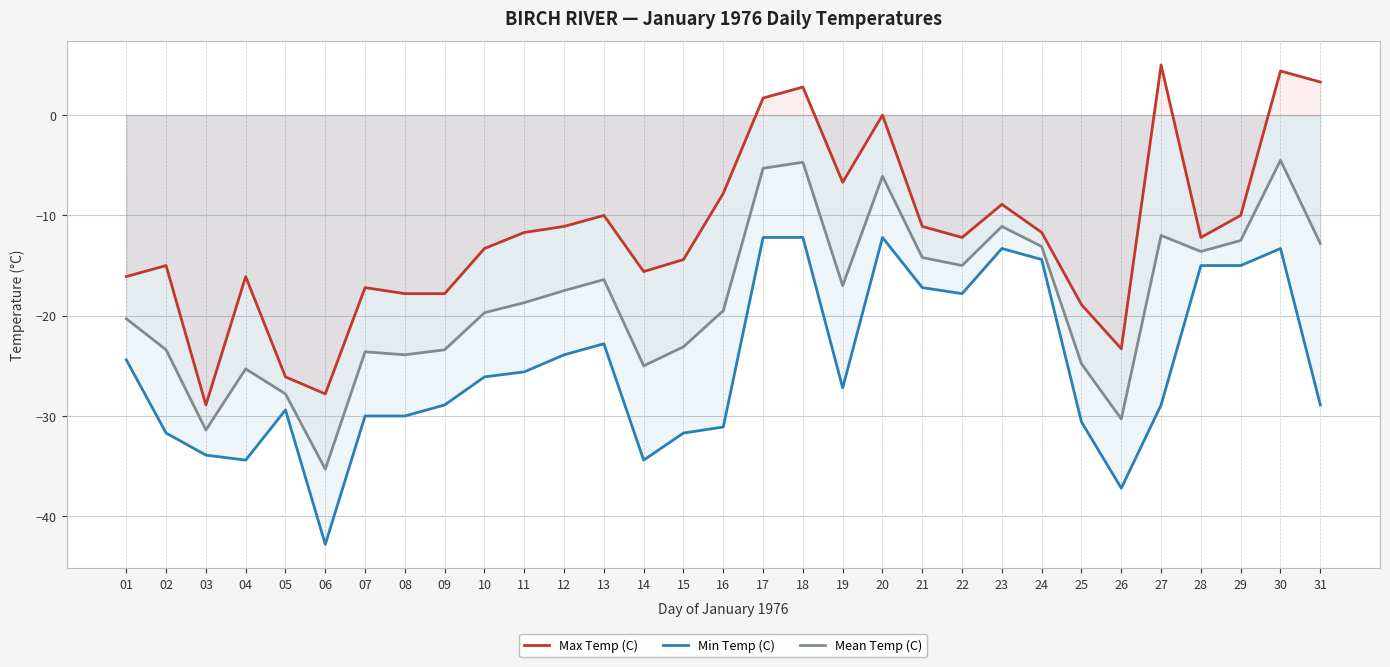

True or false: Max Temp (C) has a value of 5.6 at 31.

False